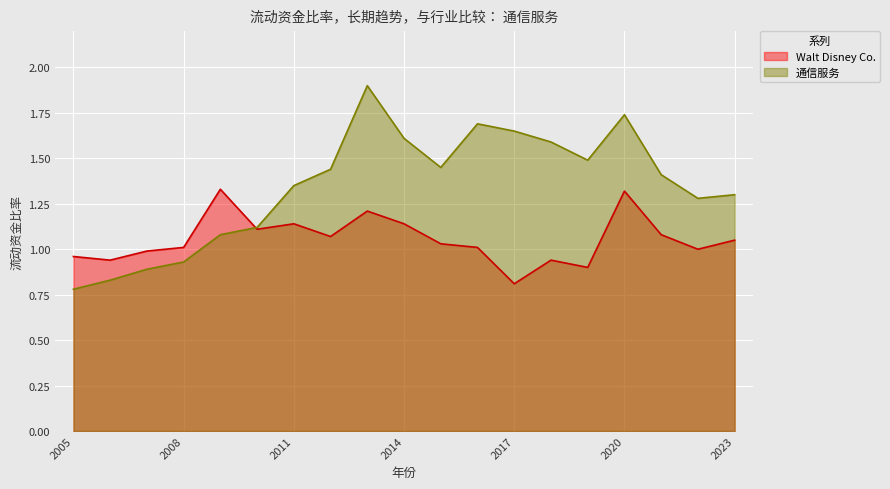

Reading left to right, what are all the values shown in this chart?

Walt Disney Co.: 1.0	0.9	1.0	1.0	1.3	1.1	1.1	1.1	1.2	1.1	1.0	1.0	0.8	0.9	0.9	1.3	1.1	1.0	1.1
通信服务: 0.8	0.8	0.9	0.9	1.1	1.1	1.4	1.4	1.9	1.6	1.4	1.7	1.6	1.6	1.5	1.7	1.4	1.3	1.3